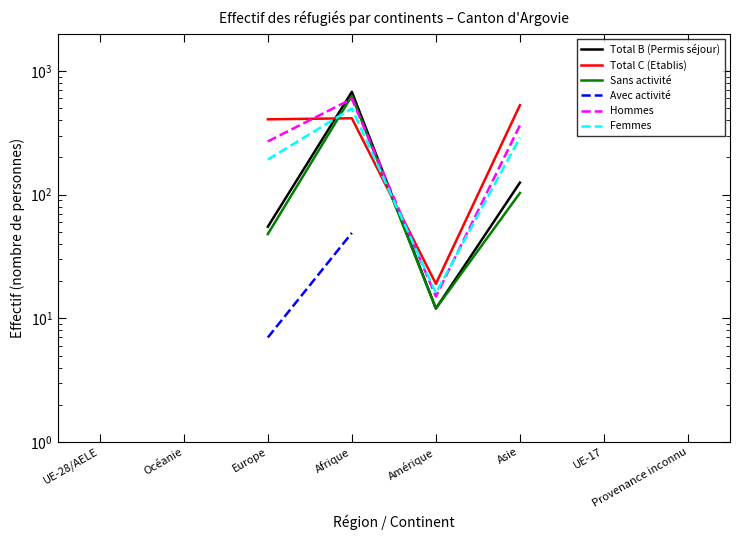

What position from the right is Provenance inconnu?

1